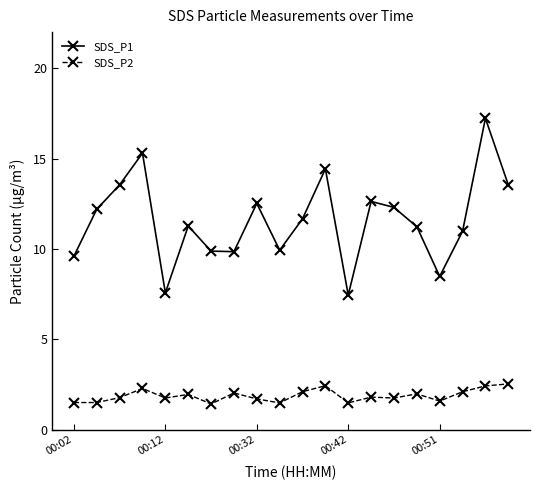

List the series in order of their peak value, lowest first.

SDS_P2, SDS_P1